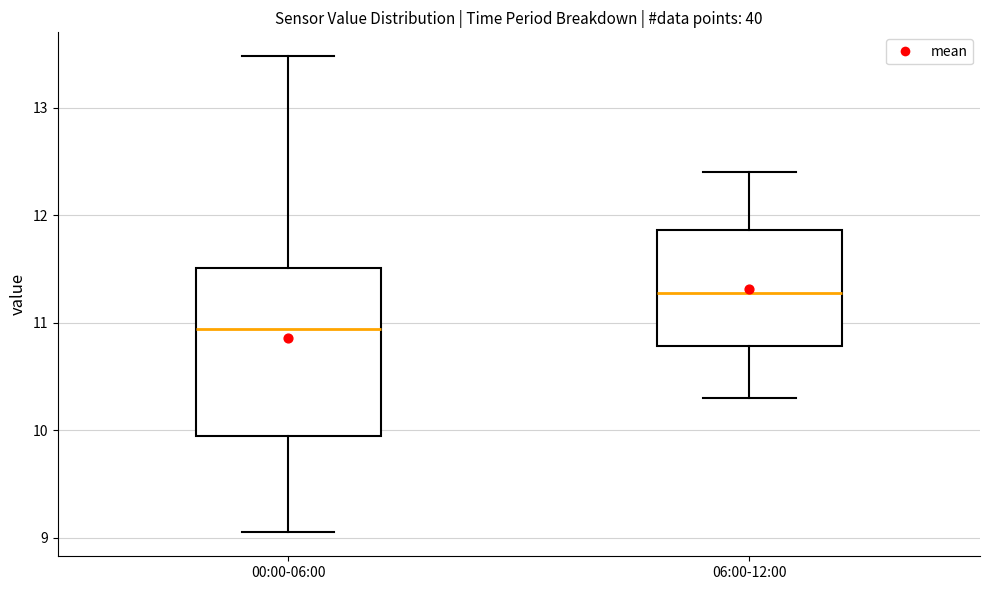

Where does the lower whisker of the box for 00:00-06:00 end on the y-axis? The values are not printed on the chart, so give them approximately, as read against the axis.

9.1